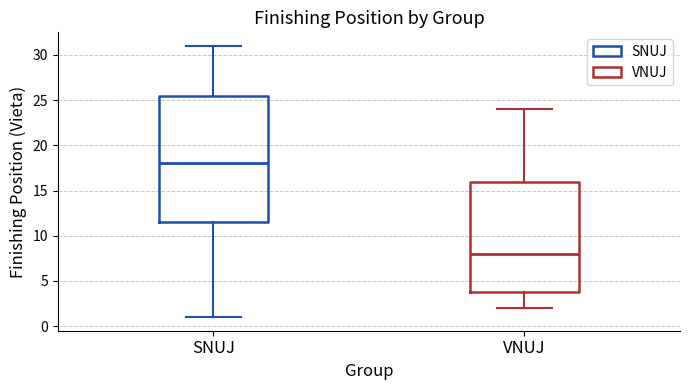

Comparing the boxes themselves (not the whiskers), which one is the tallest?

SNUJ